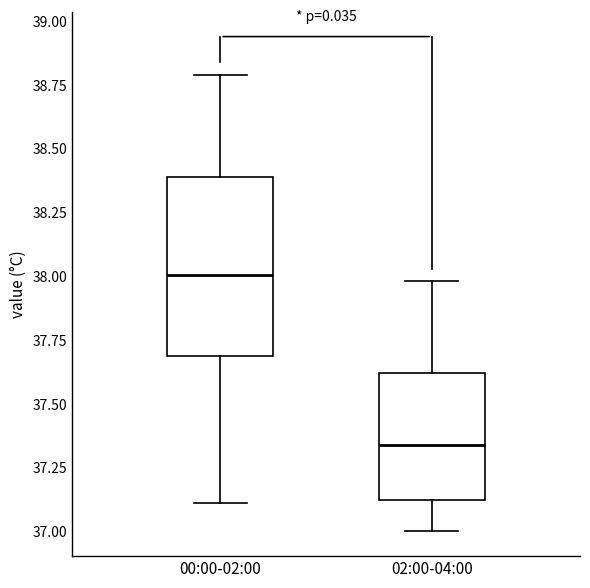

Which box is the tallest, from its lower edge to its upper edge?

00:00-02:00